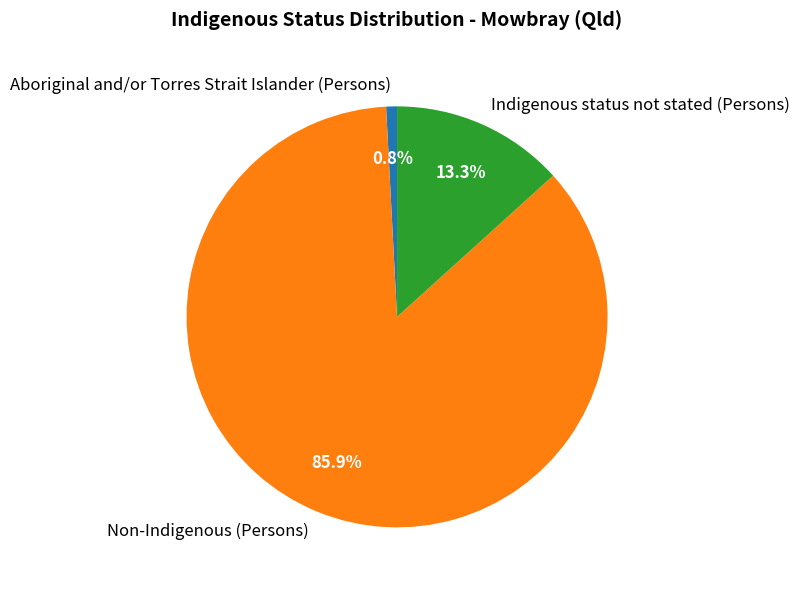

Approximately how many times larger is the value at Indigenous status not stated (Persons) compared to Aboriginal and/or Torres Strait Islander (Persons)?

16.0